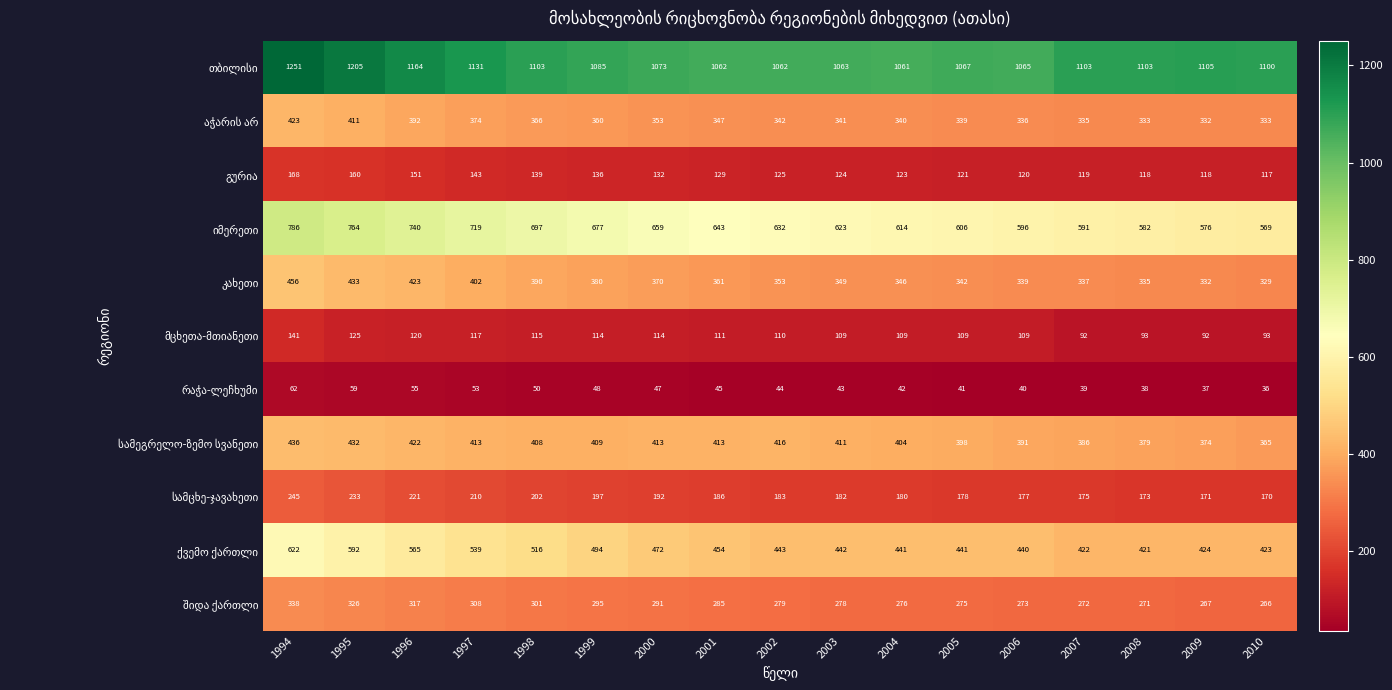

What is the smallest value displayed?

36